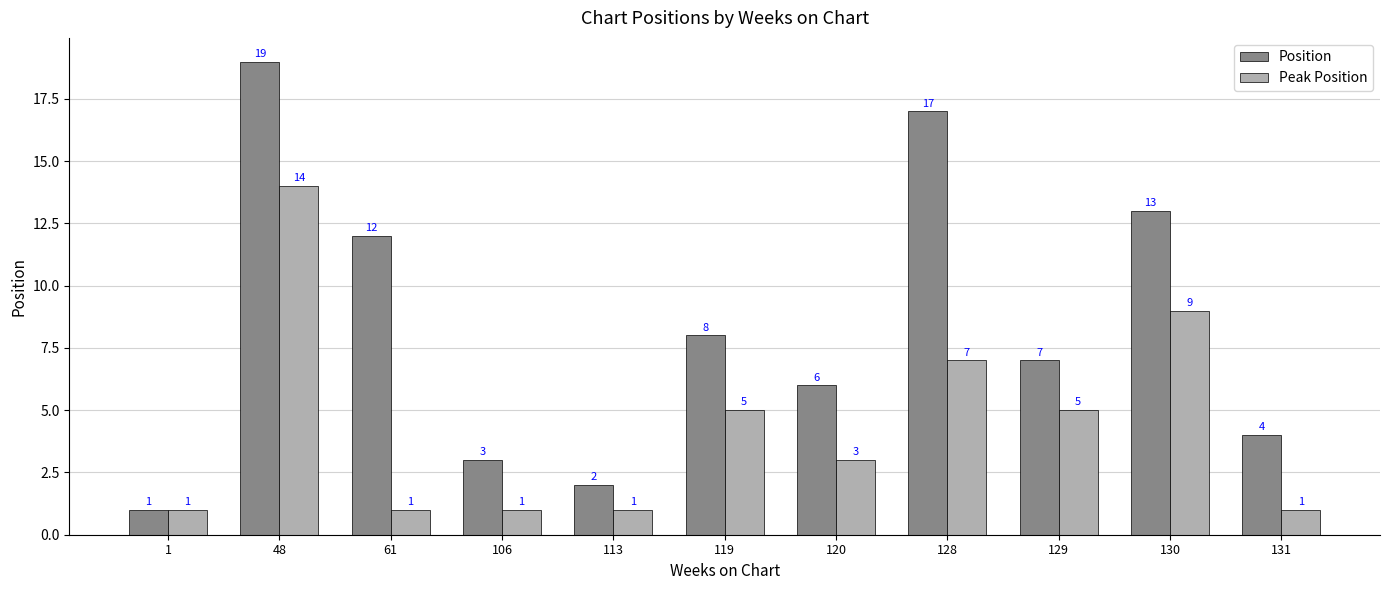

Is it true that Peak Position equals 1 at 106?

True